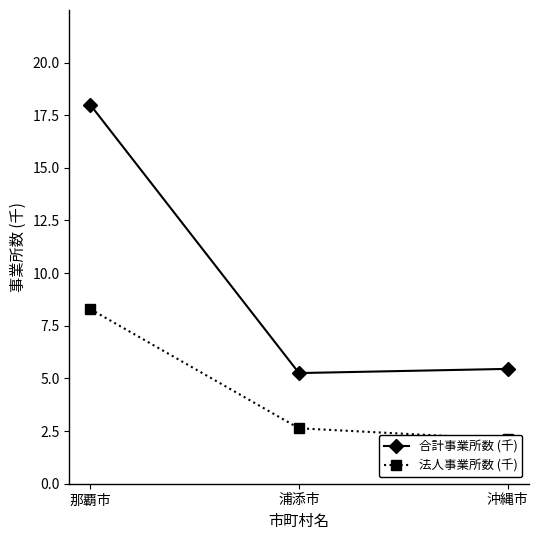

Is it true that 法人事業所数 (千) equals 8.3 at 那覇市?

True